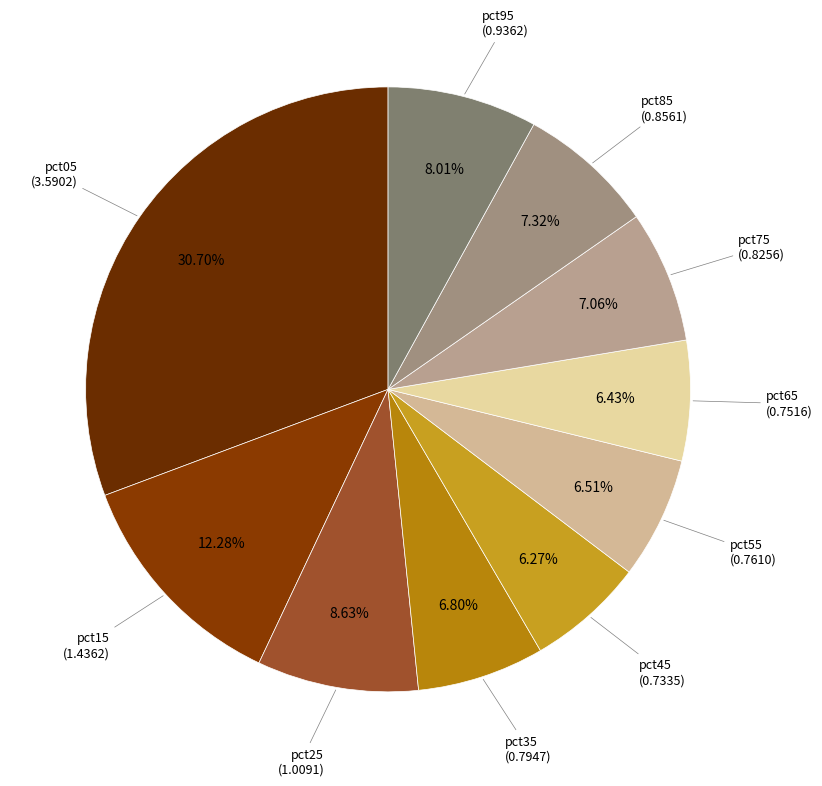

Does any single category account for the majority?

No